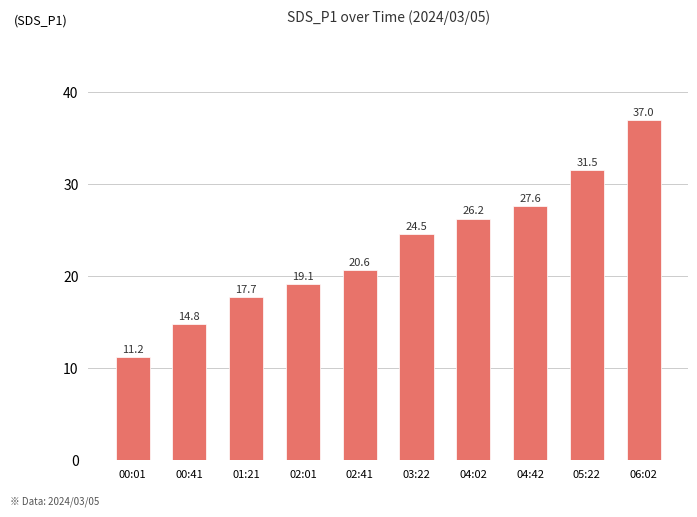

What is the smallest value displayed?

11.2